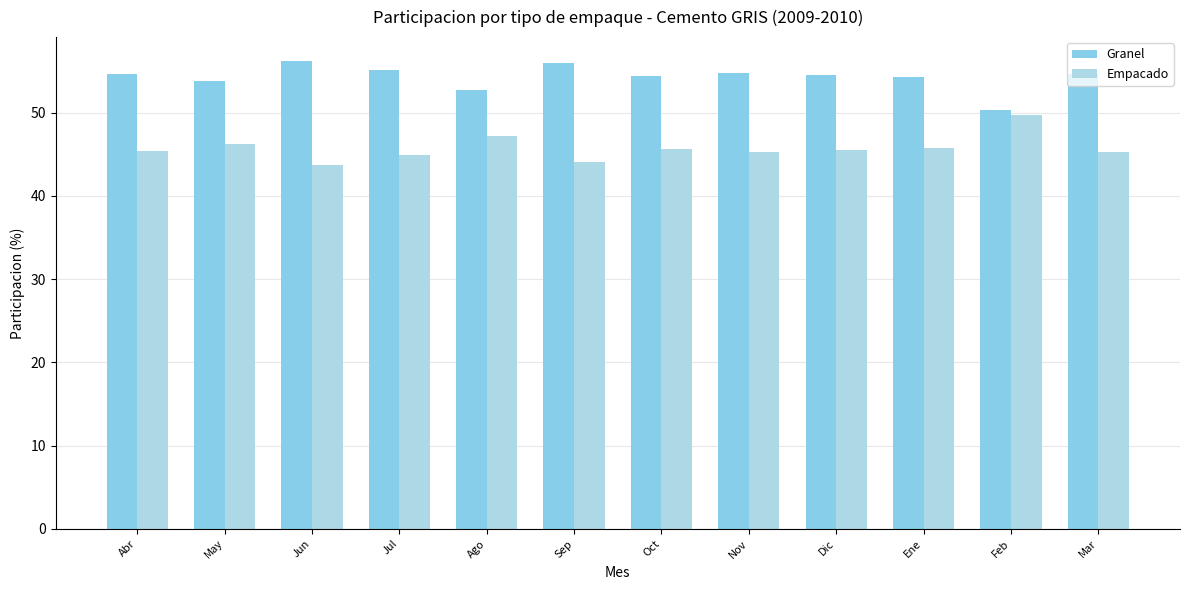

At which label is Empacado closest to 46?

May